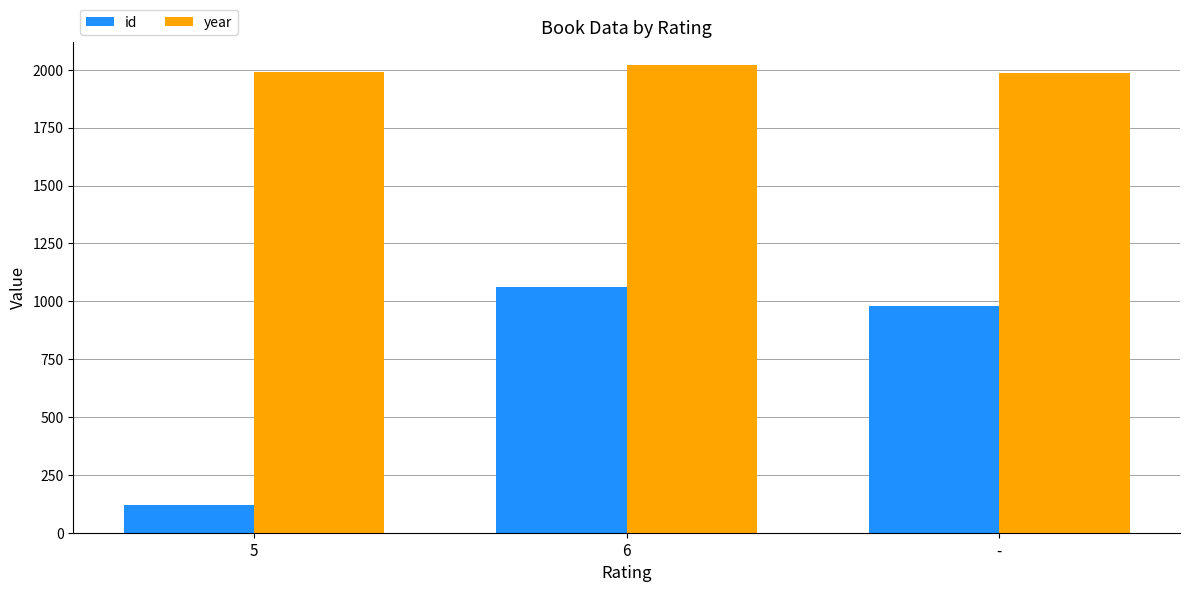

Which series has the largest range (max minus min)?

id